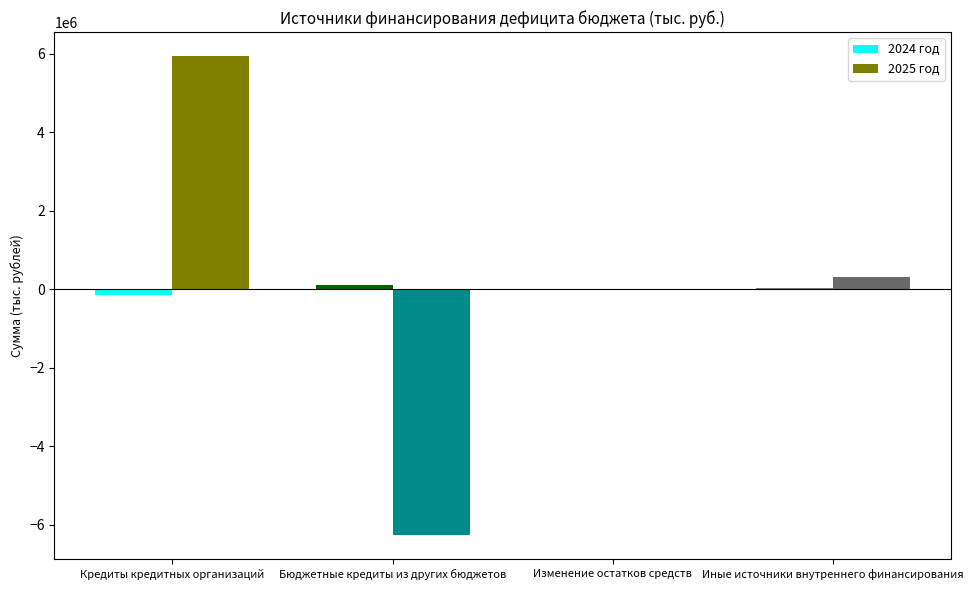

Are the bars horizontal?

No